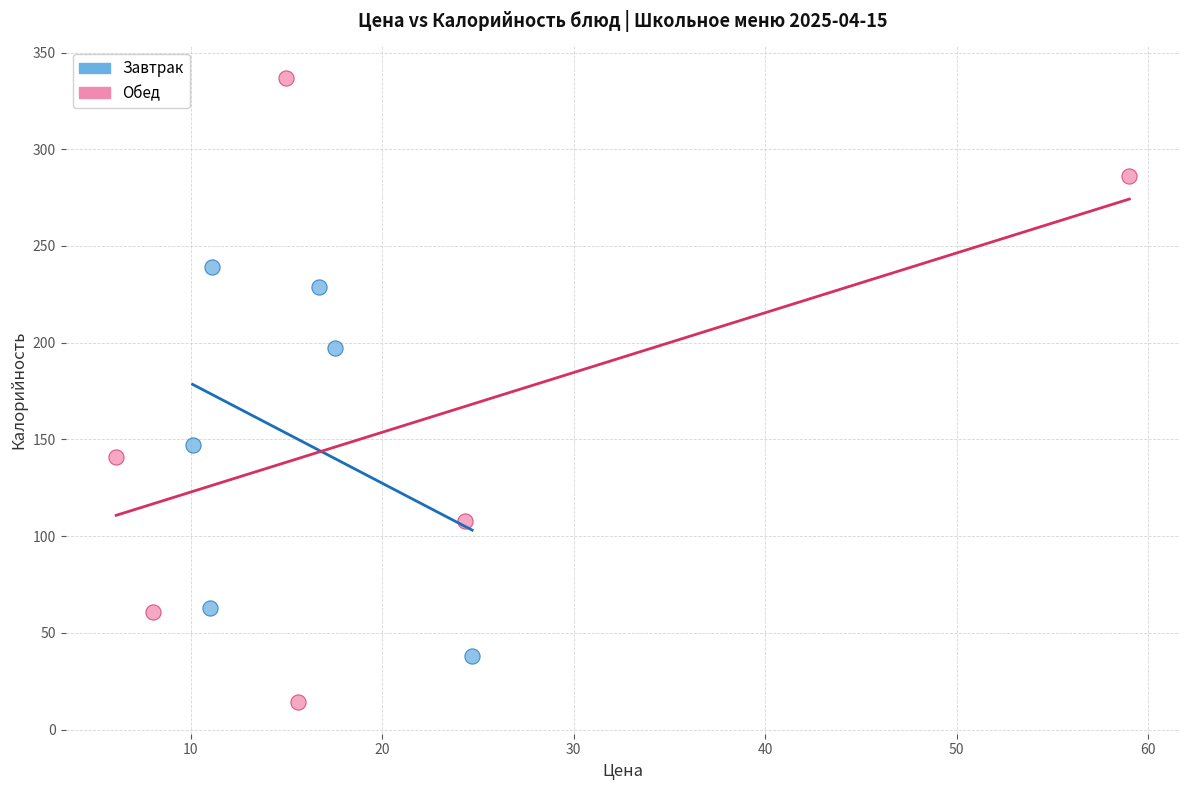

Which series contains the lowest Y value?

Обед